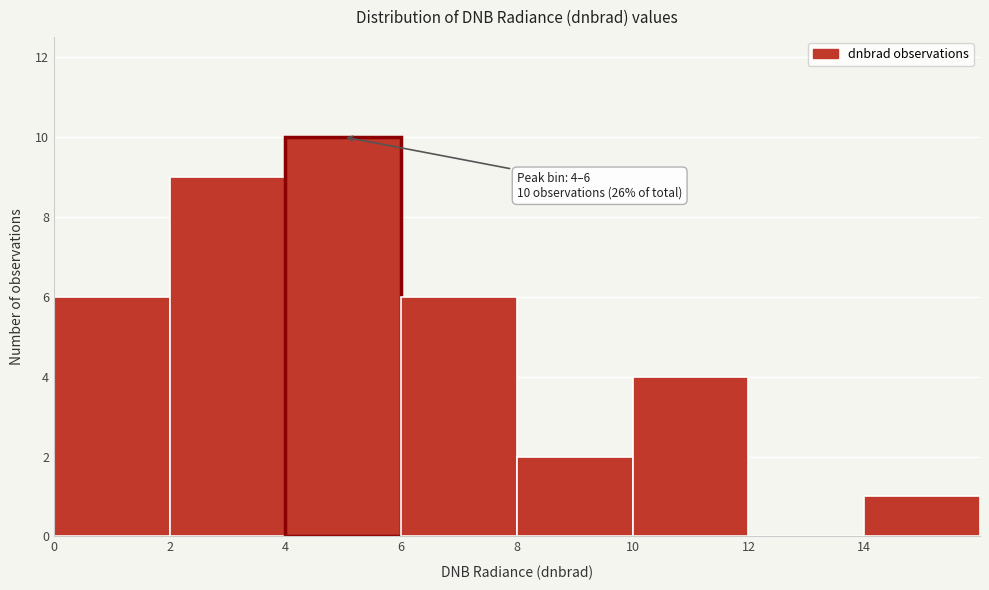

Over which range of the x-axis is the bar tallest?

4 to 6